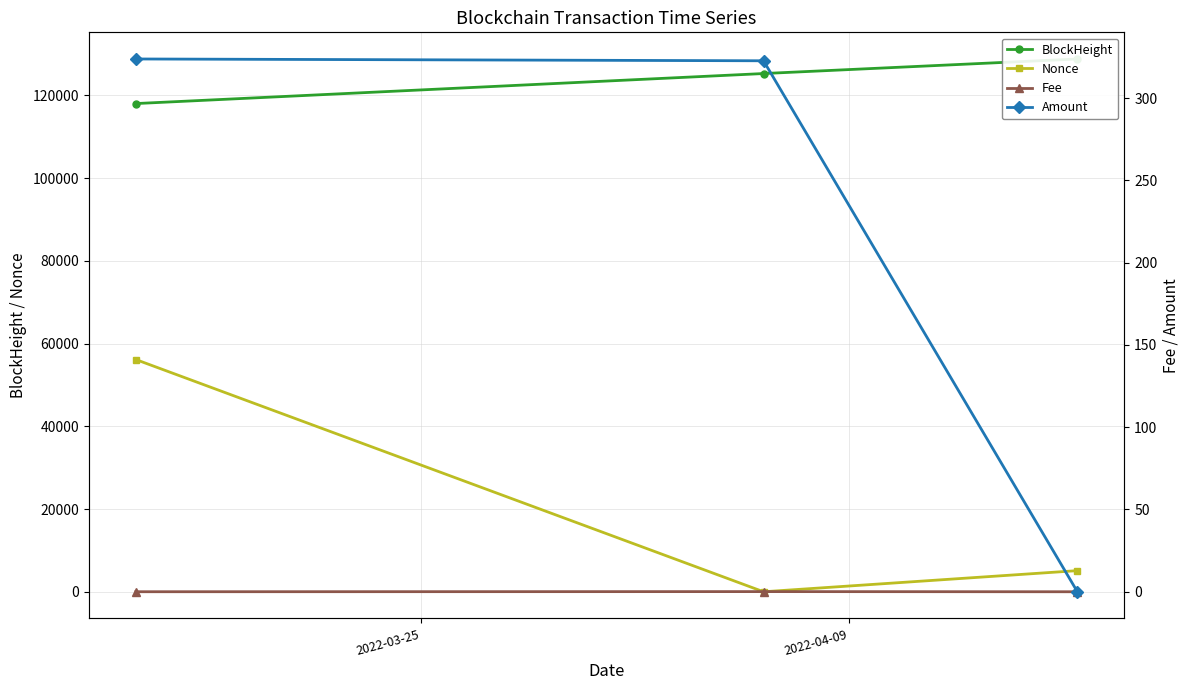

How many distinct data groups are displayed?

4